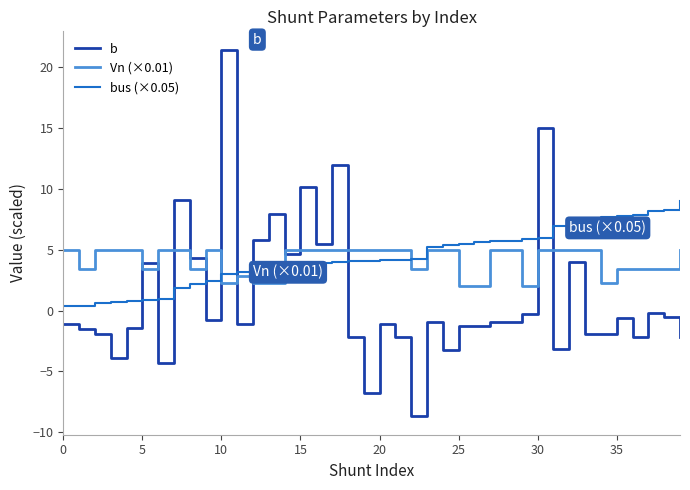

After their last crossing, which series has the higher values: b or Vn (×0.01)?

Vn (×0.01)